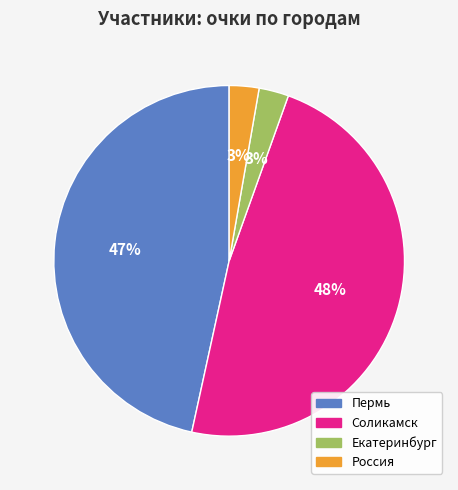

How many slices are in this pie chart?

4